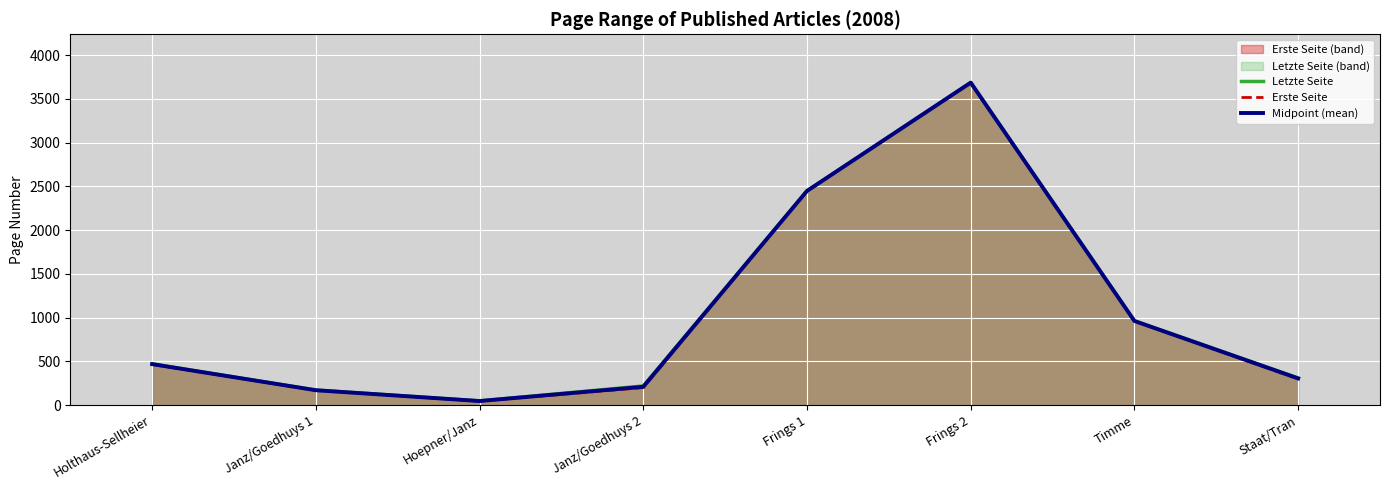

True or false: Letzte Seite has more than 0 points higher than both neighbors.

True